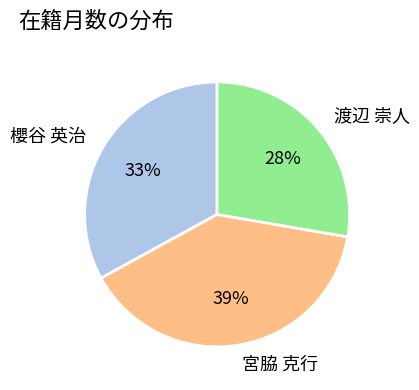

Is it true that 渡辺 崇人 is 28% of the pie?

True